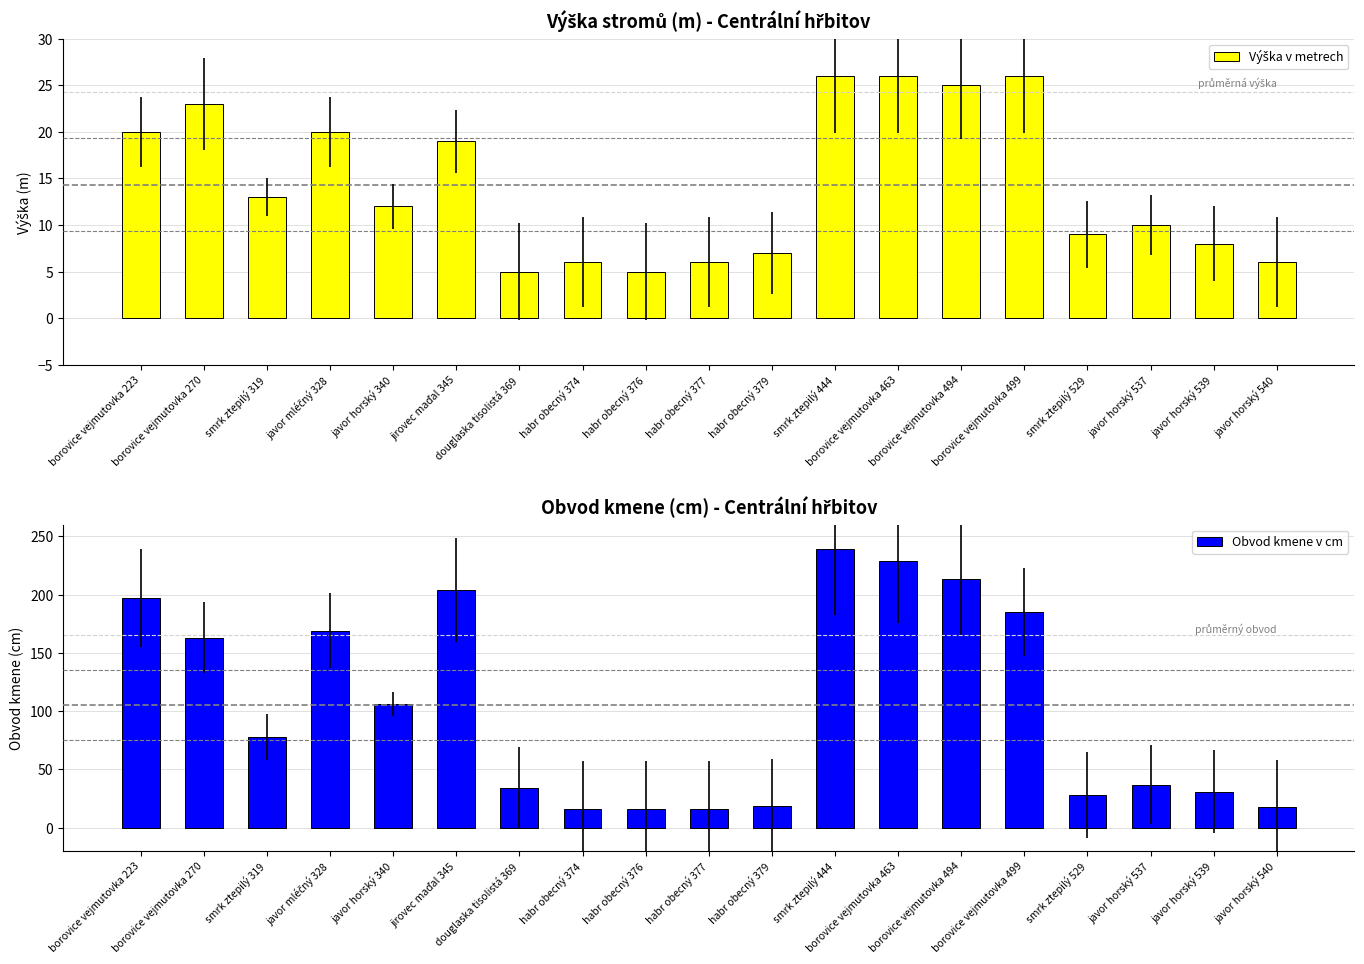

The value of Obvod kmene v cm at borovice vejmutovka 499 is 185. True or false?

True